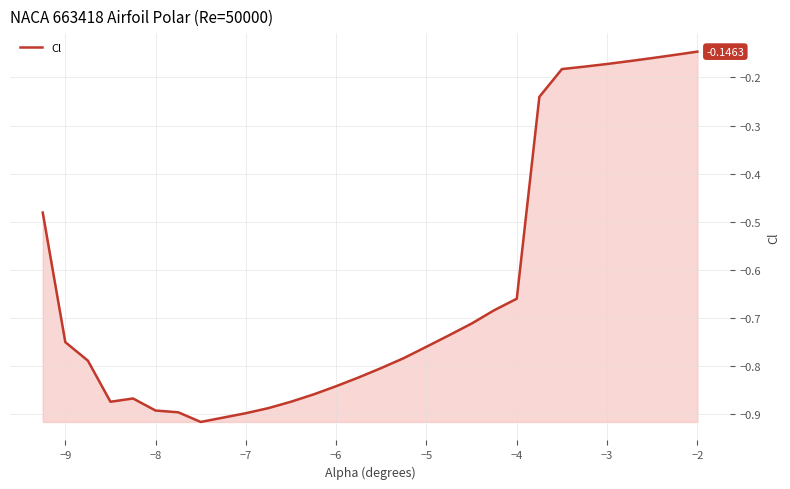

What is the difference between the maximum and minimum values?

0.8